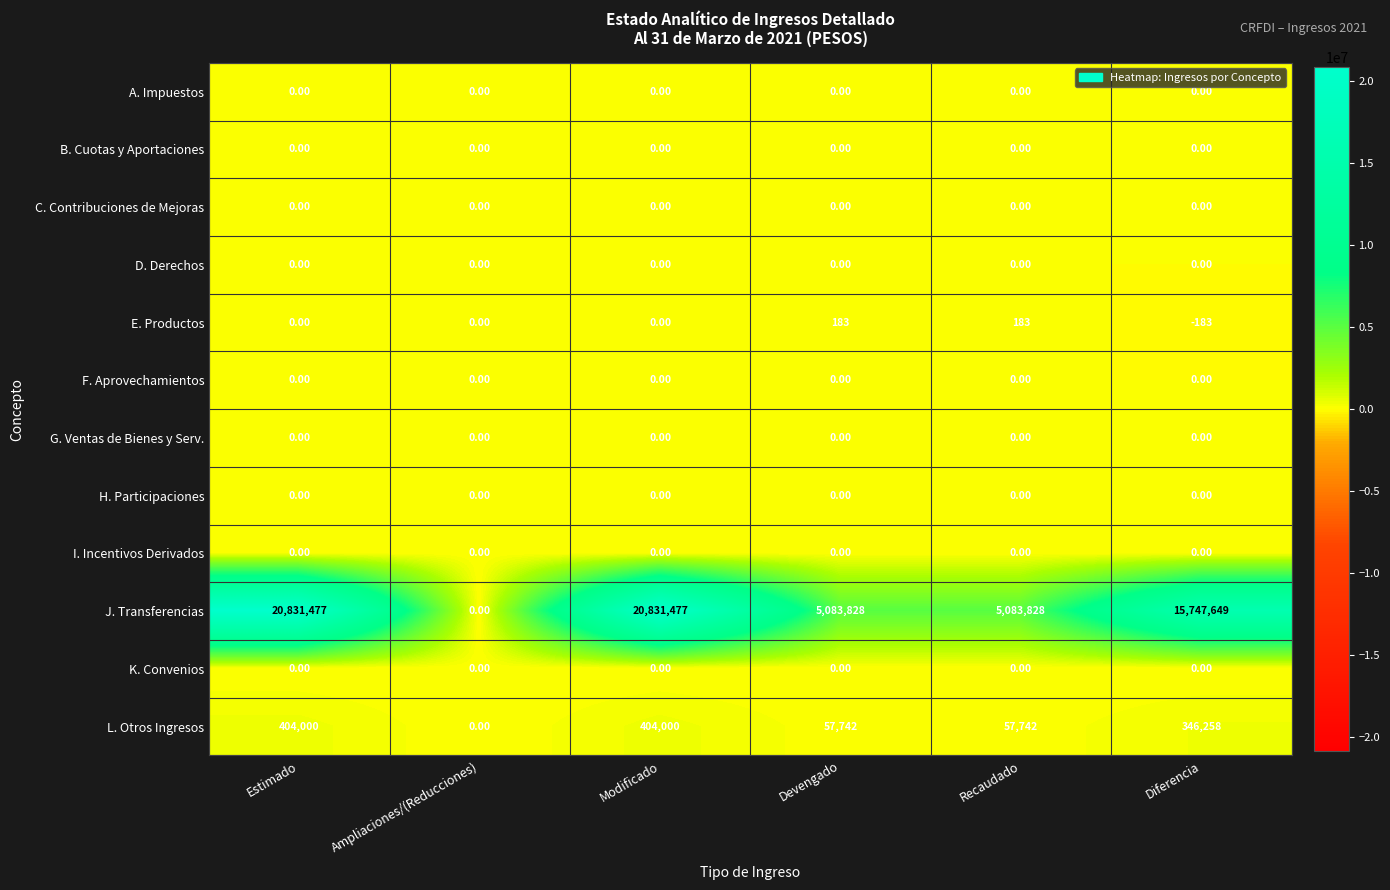

At which category does the chart reach its minimum across all series?

Diferencia